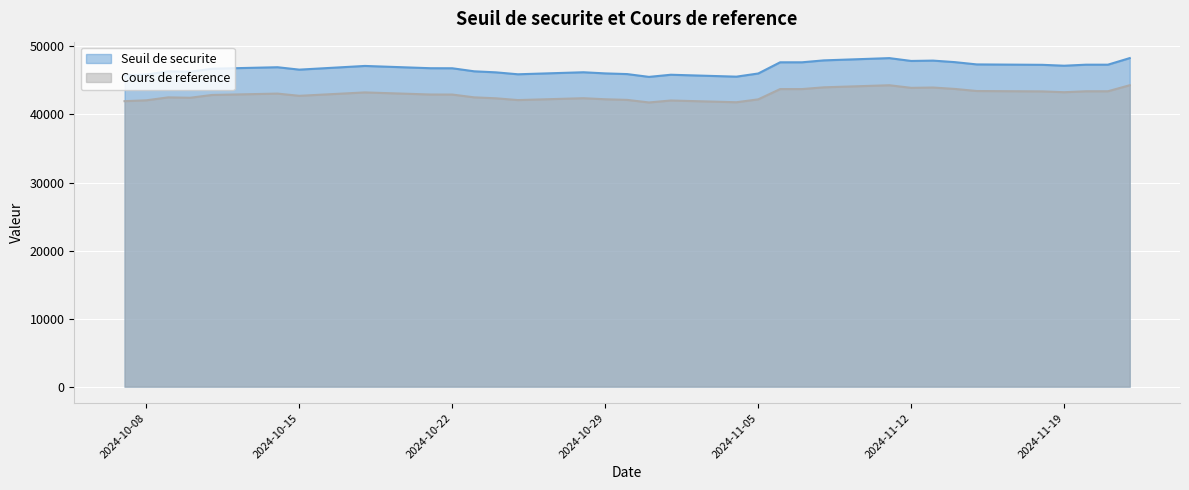

What is the label of the 26th point from the left?

2024-11-13